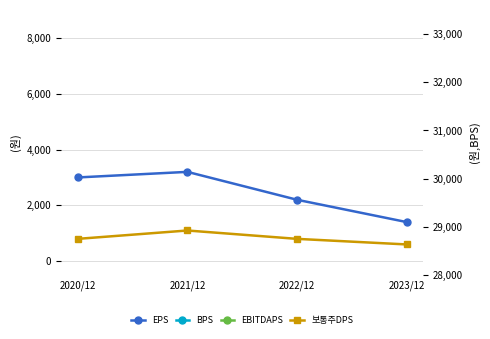

Does the chart display data point markers on the line(s)?

Yes